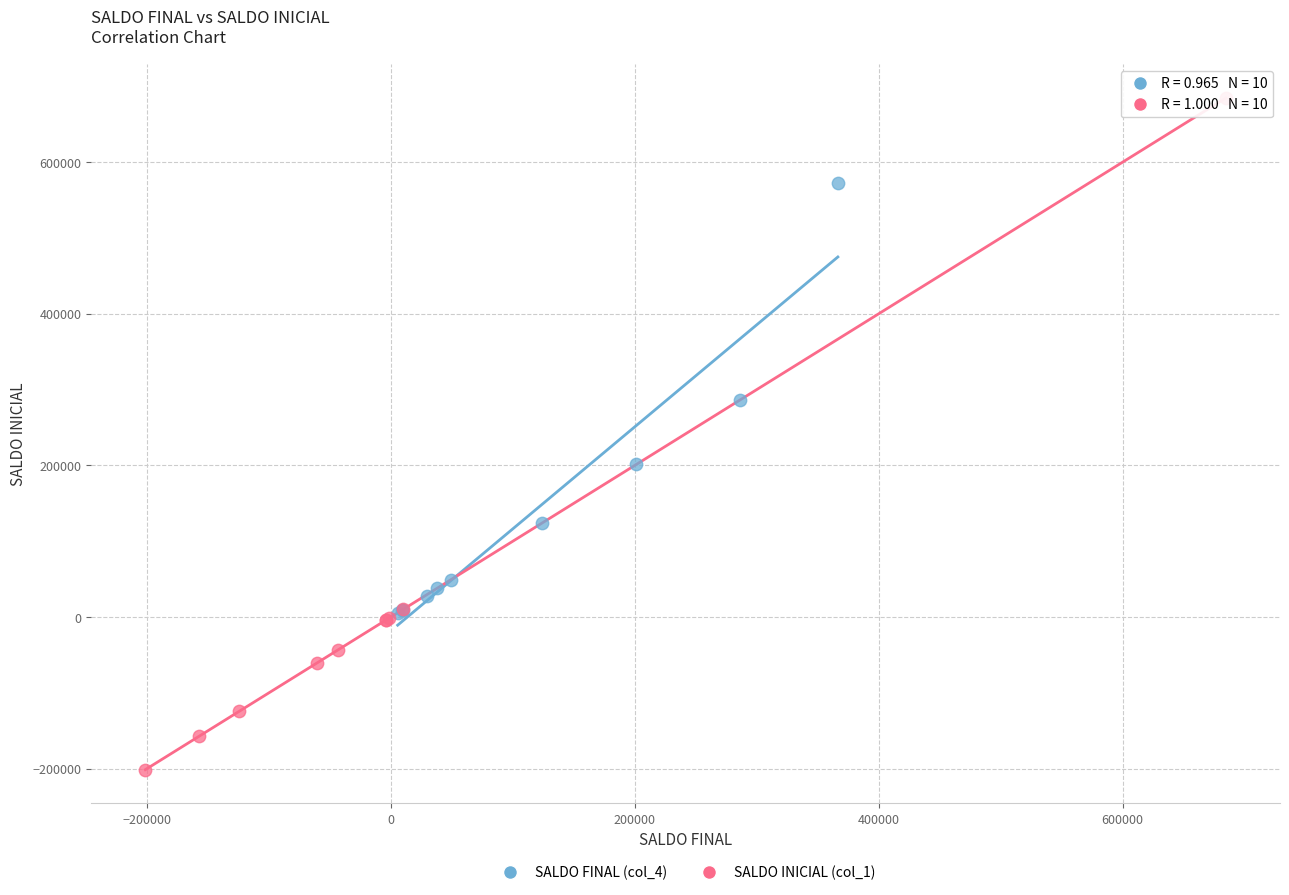

Which series has the widest spread of Y values?

SALDO INICIAL (col_1)